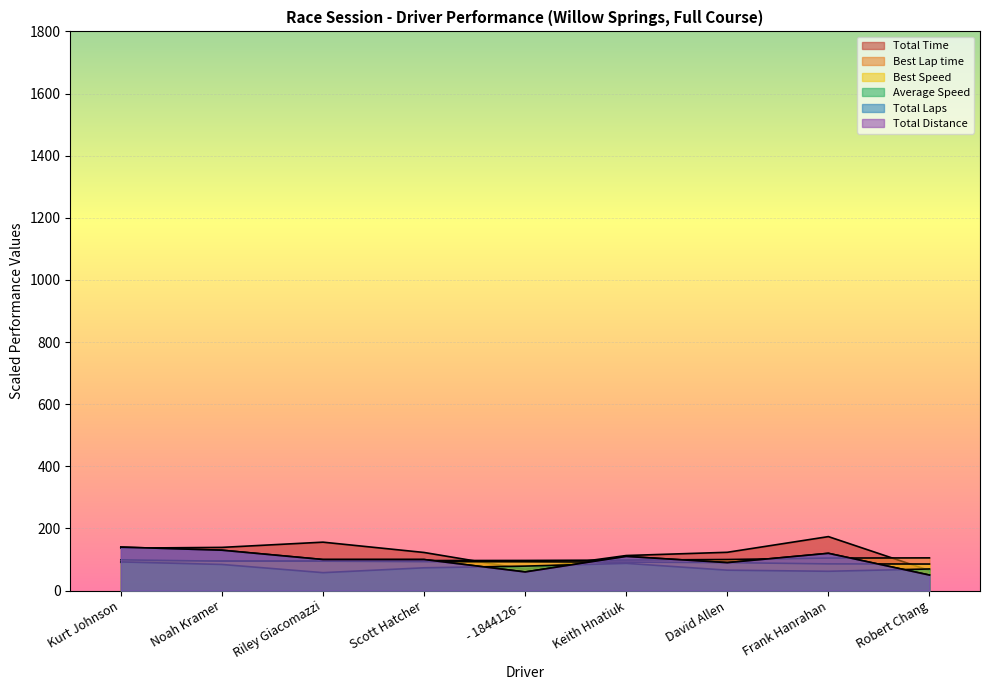

Where does the Total Distance series first go above 100?

Kurt Johnson